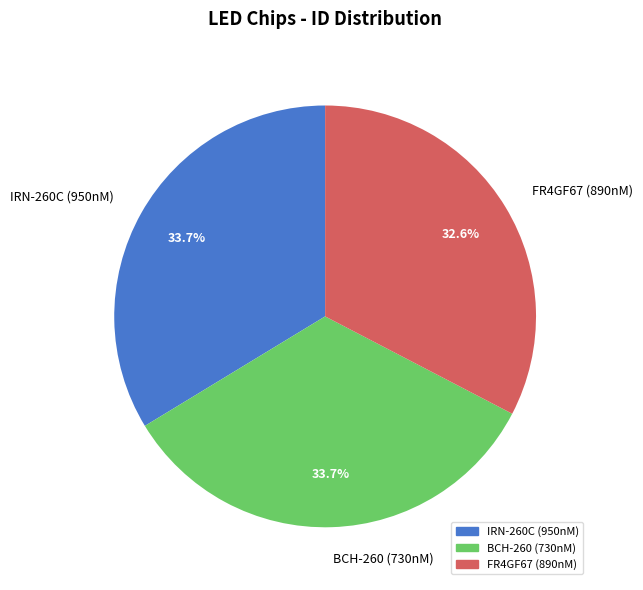

Is IRN-260C (950nM) the majority of the pie?

No